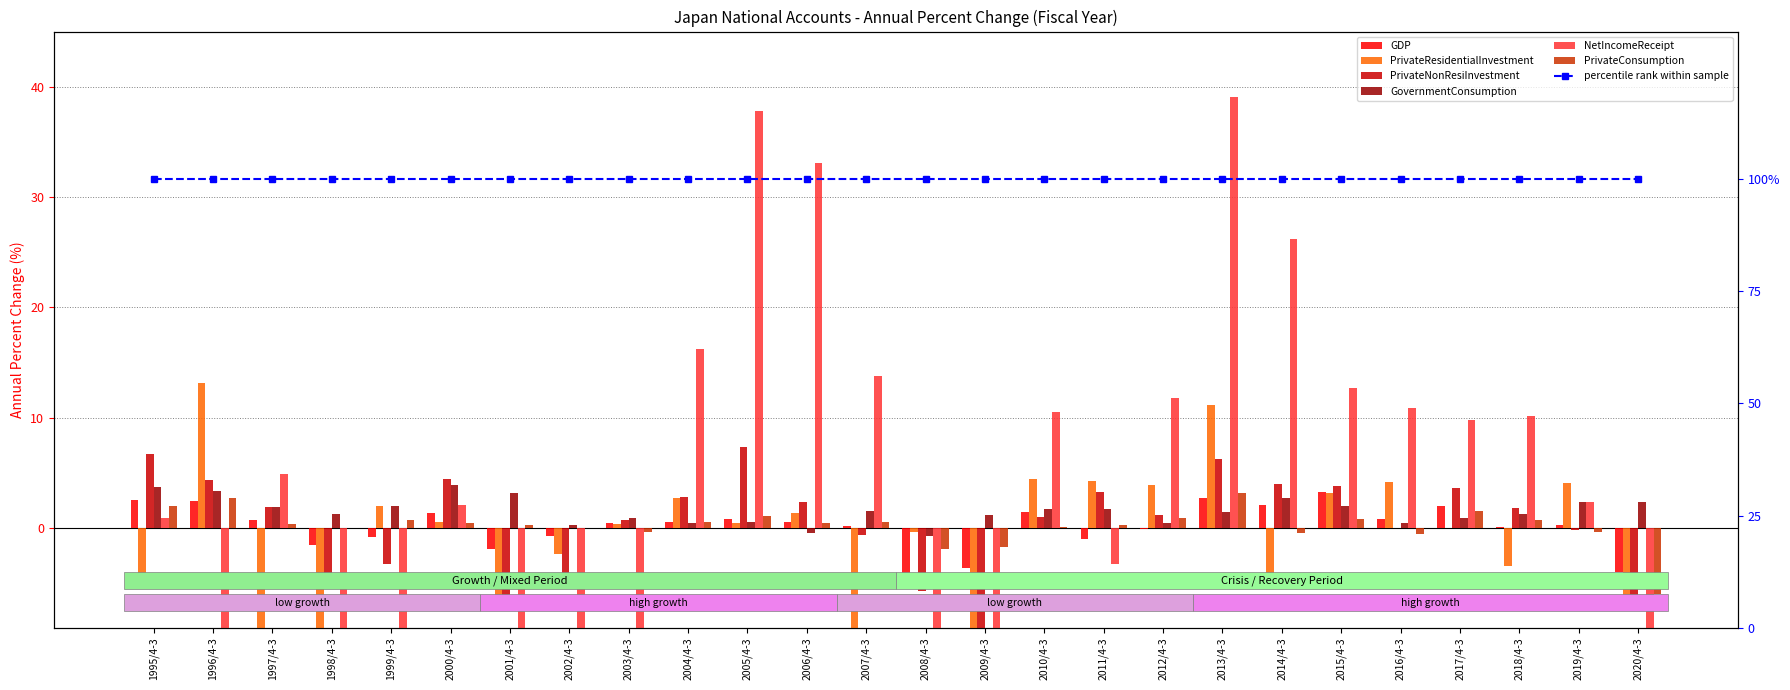

What position from the right is 2011/4-3?

10